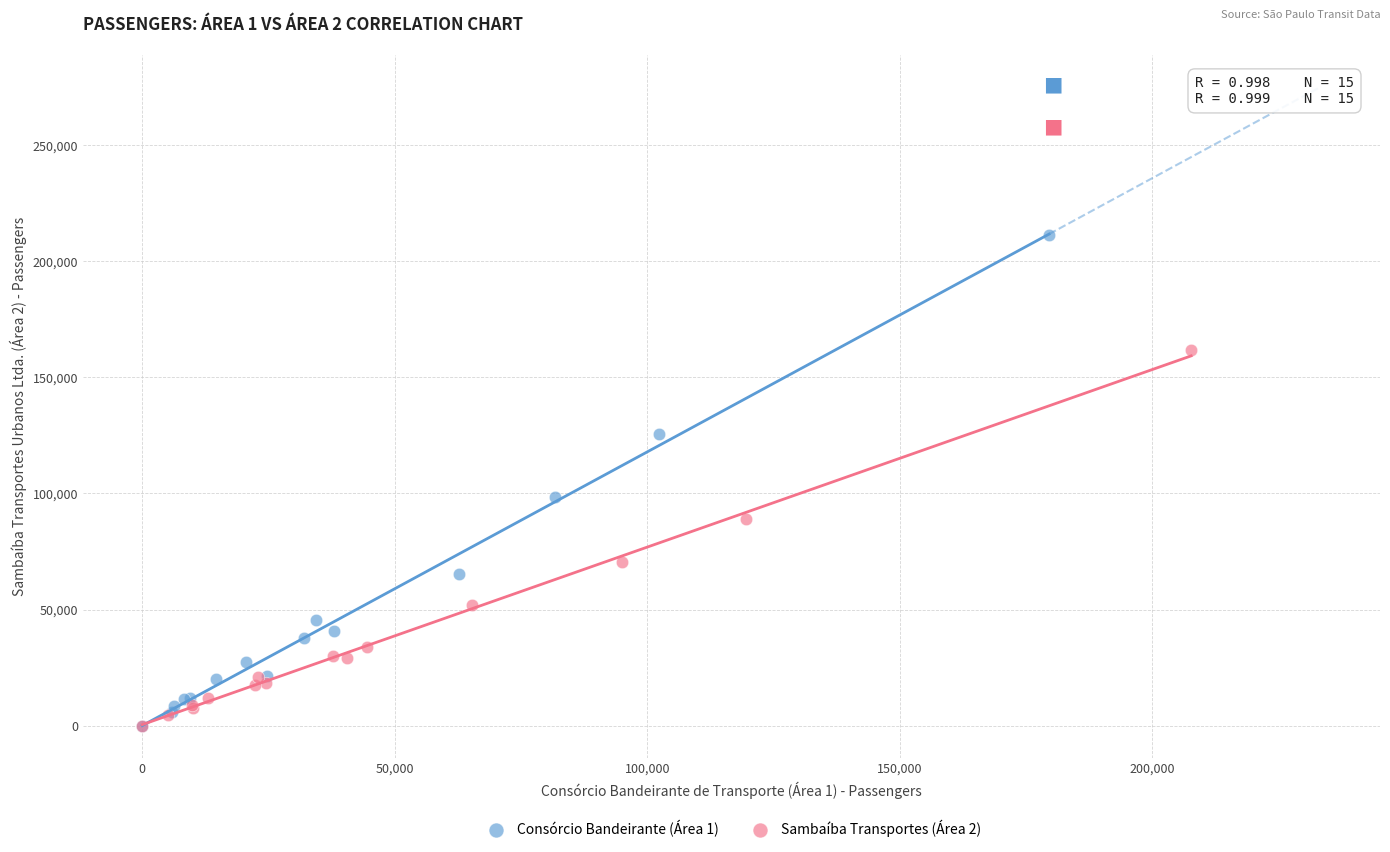

Which series reaches the maximum Y coordinate?

Consórcio Bandeirante (Área 1)